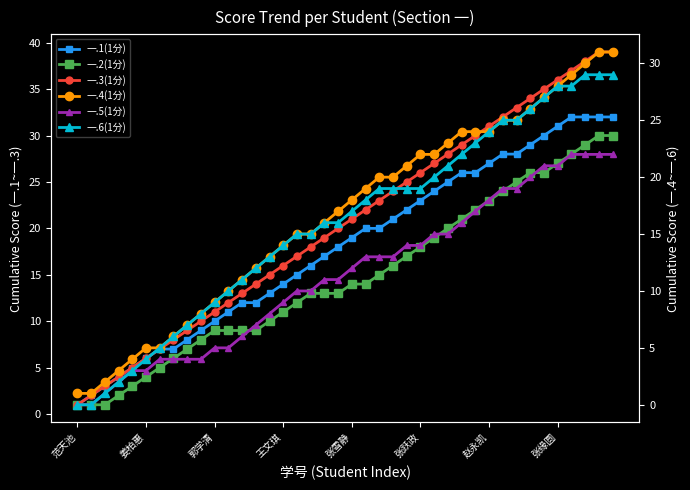

What is the label of the 32nd point from the right?

8